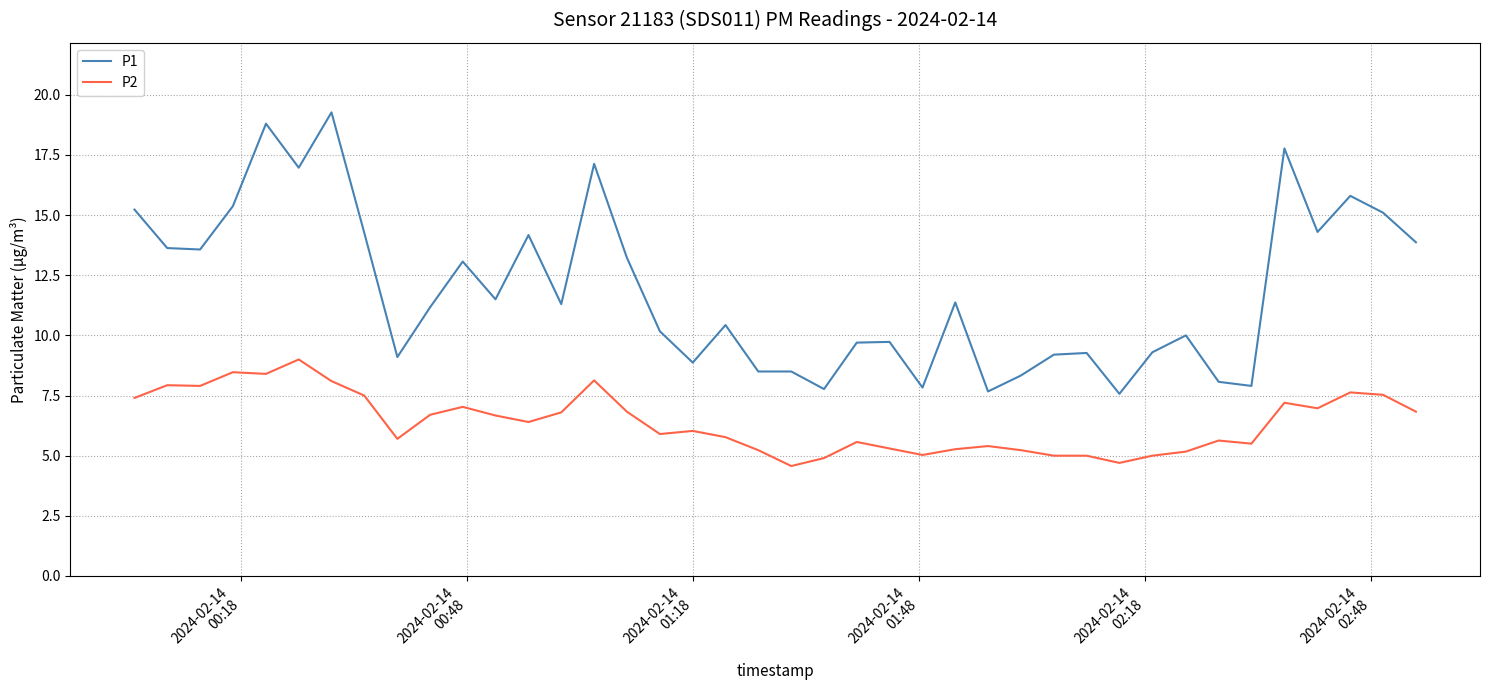

Is this an area chart (filled region under the line)?

No